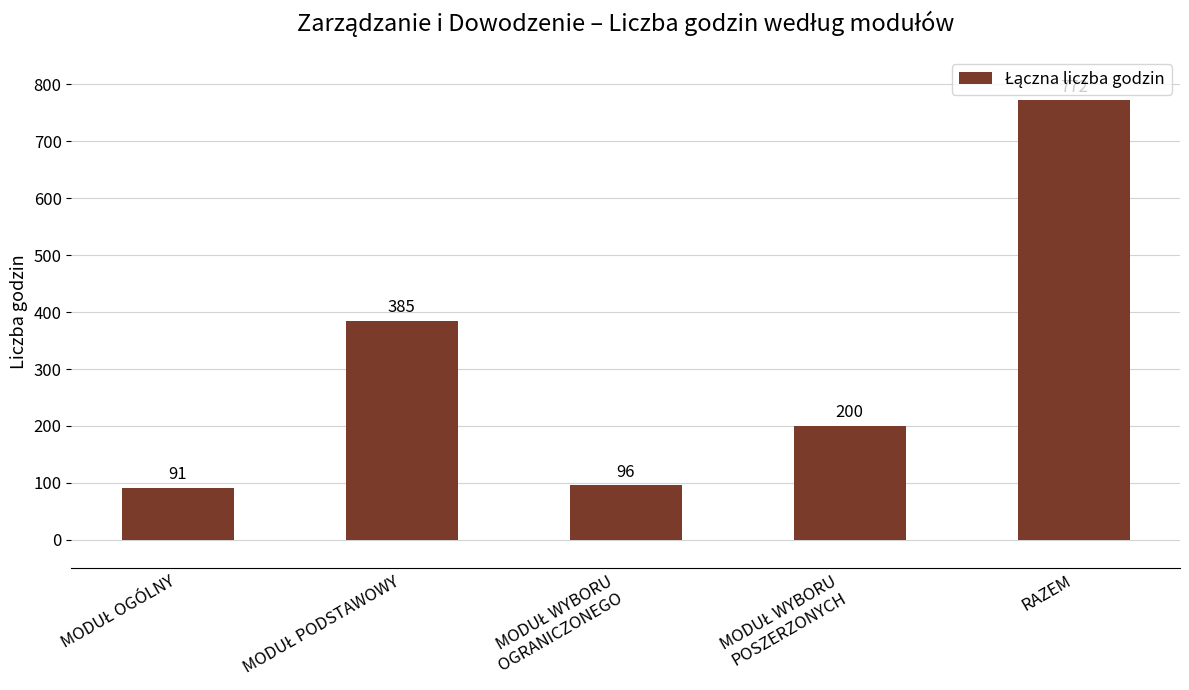

What is the maximum value shown in the chart?

772